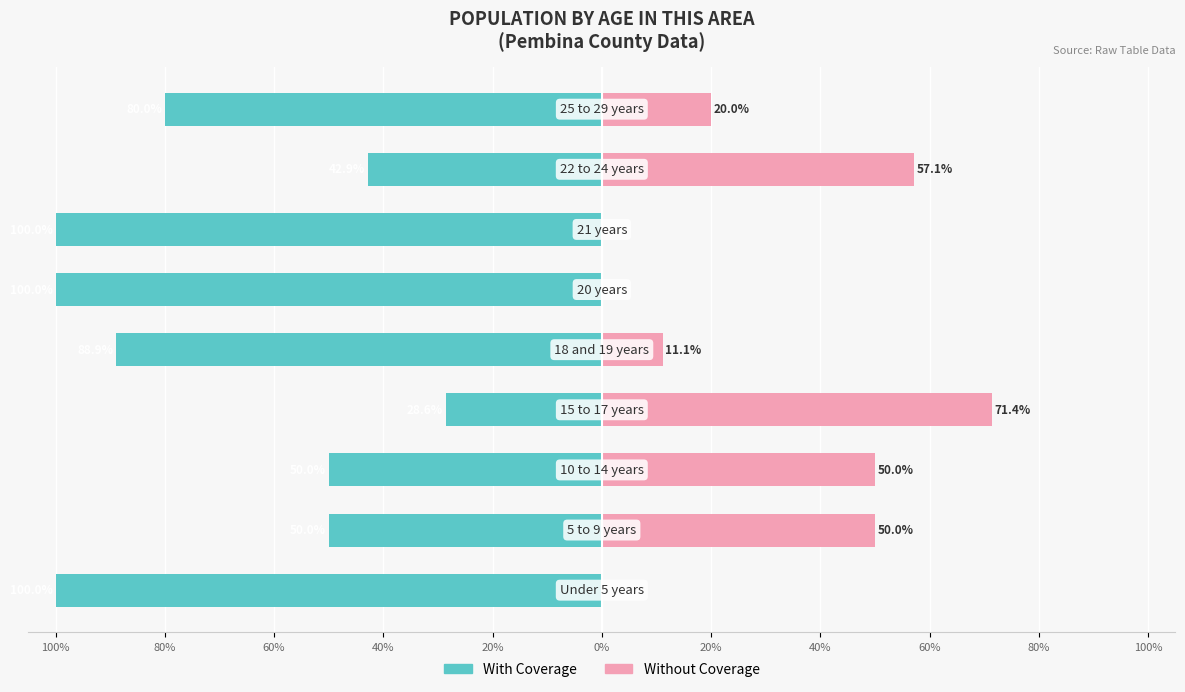

Is it true that With Coverage equals -100.0 at 0%?

True